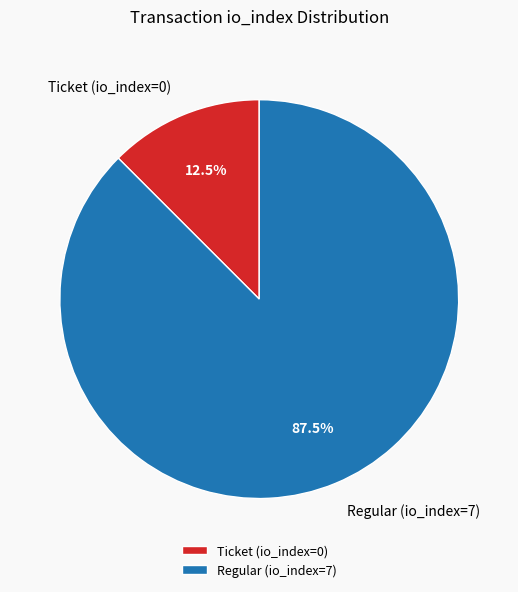

Approximately how many times larger is the value at Regular (io_index=7) compared to Ticket (io_index=0)?

7.0